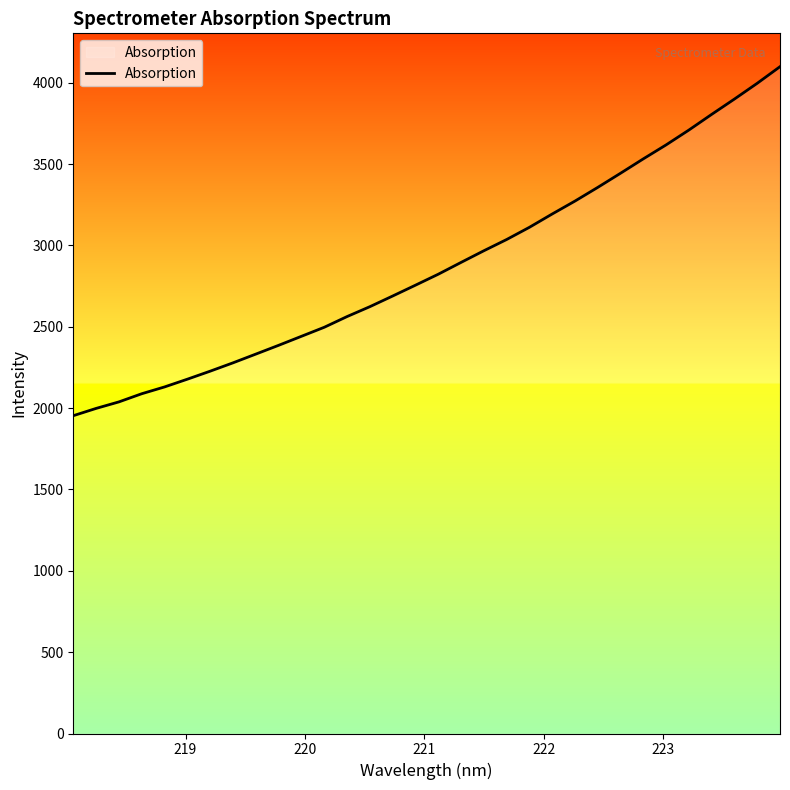

What is the difference between the maximum and minimum values?

2145.6